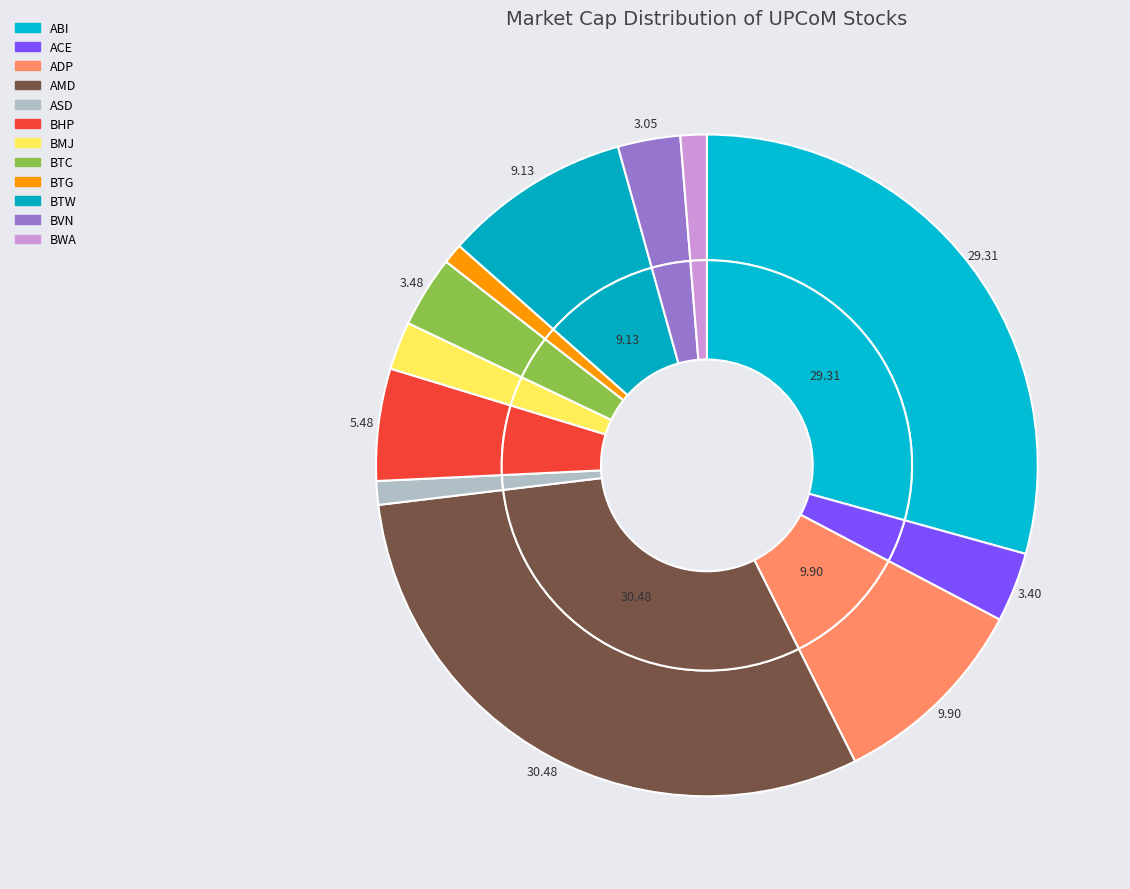

What percentage is the ADP slice, to the nearest percent?

10%